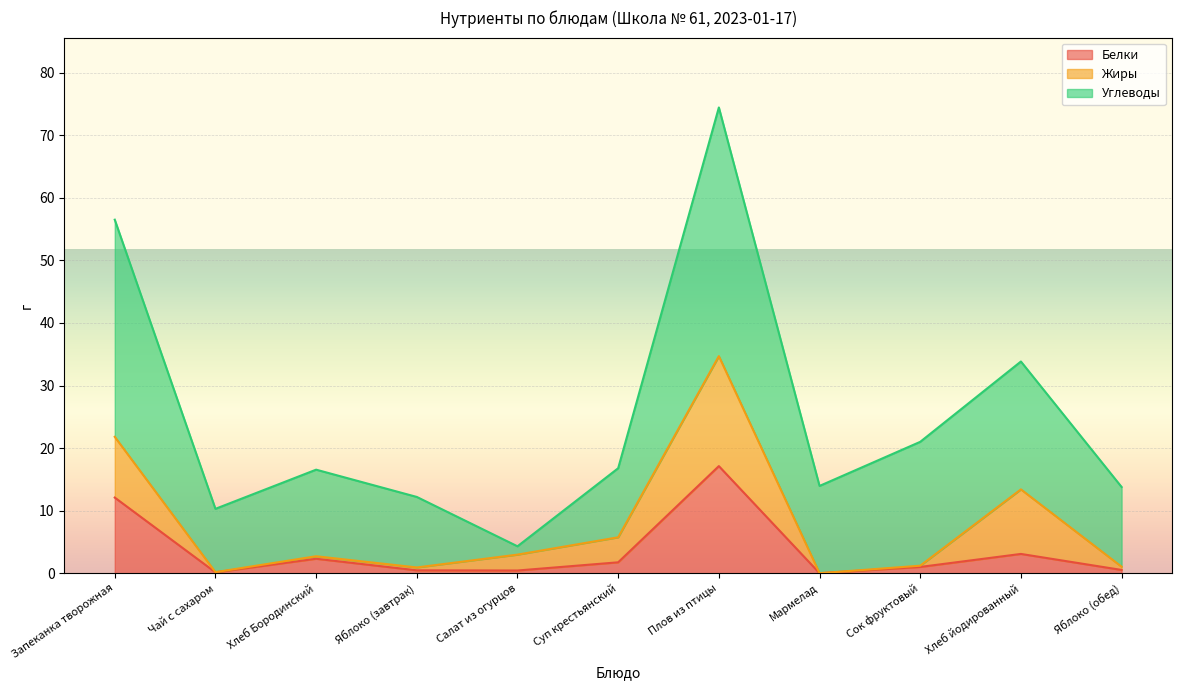

What is the sum of all Углеводы values?

189.0